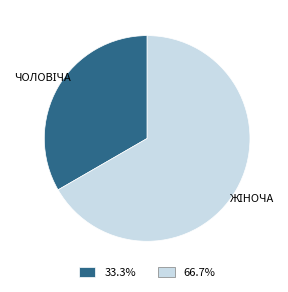

Does any single category account for the majority?

Yes